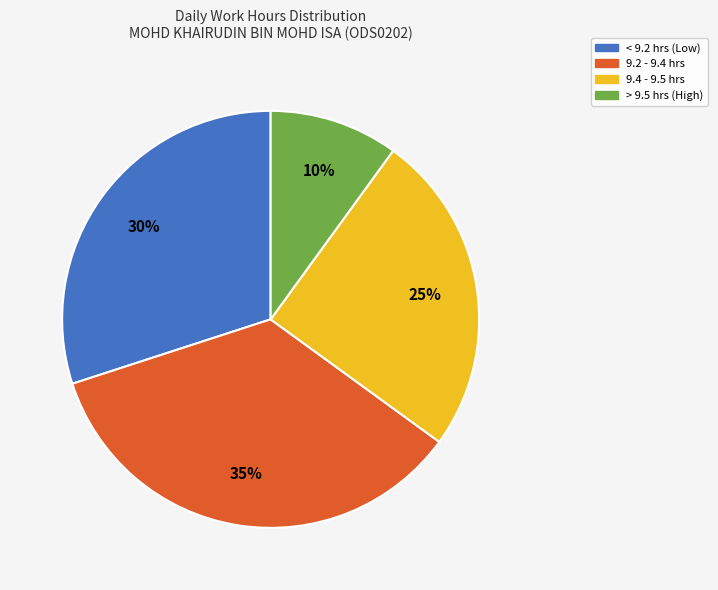

Does any single category account for the majority?

No